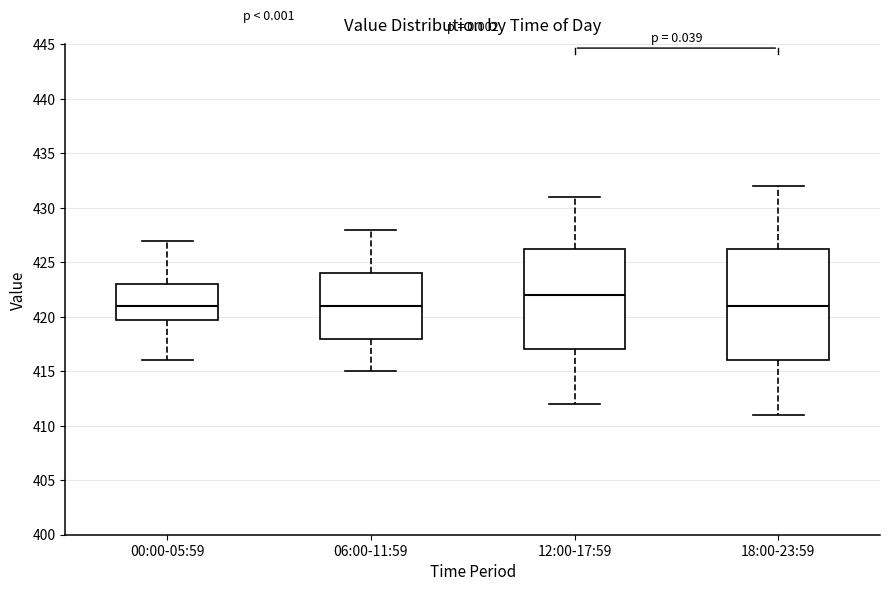

Comparing the boxes themselves (not the whiskers), which one is the tallest?

18:00-23:59